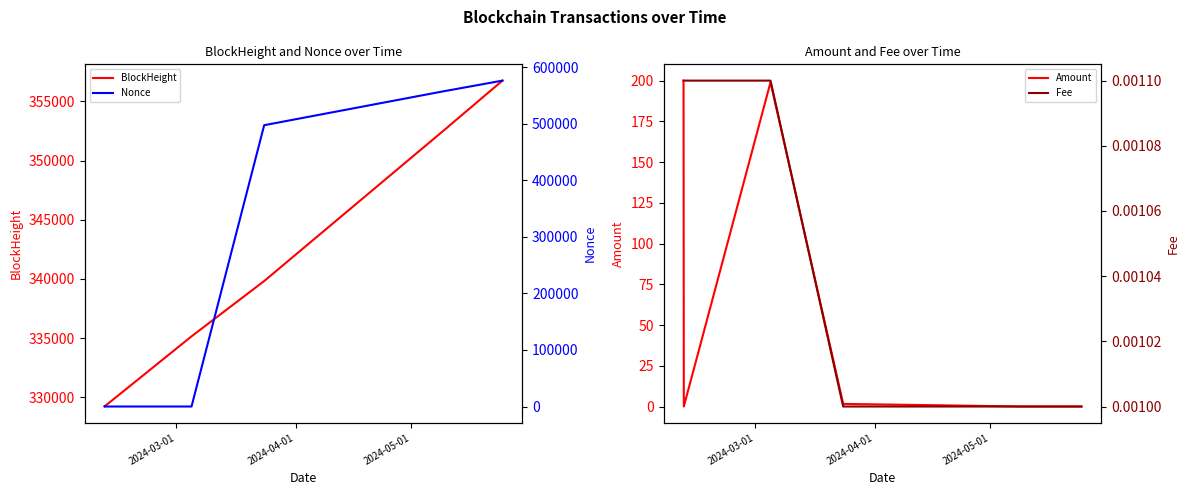

What is the maximum value for BlockHeight?

356763